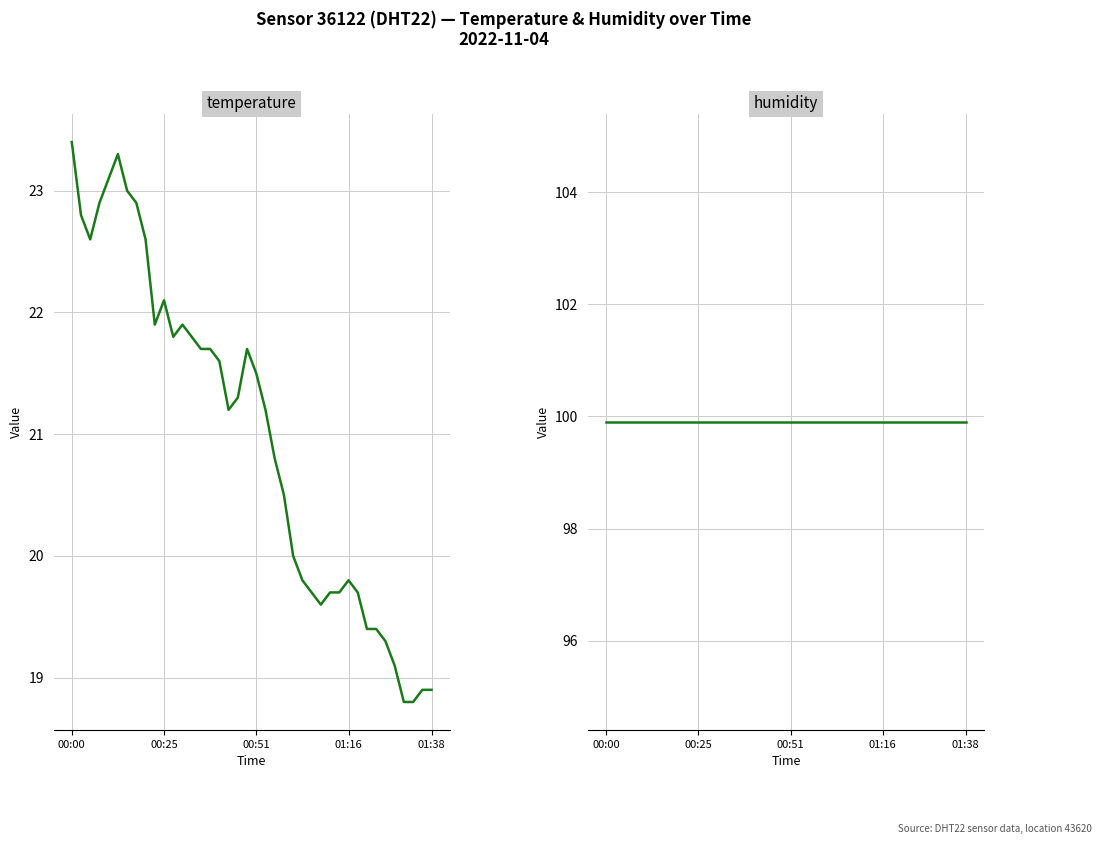

Does the chart display data point markers on the line(s)?

No